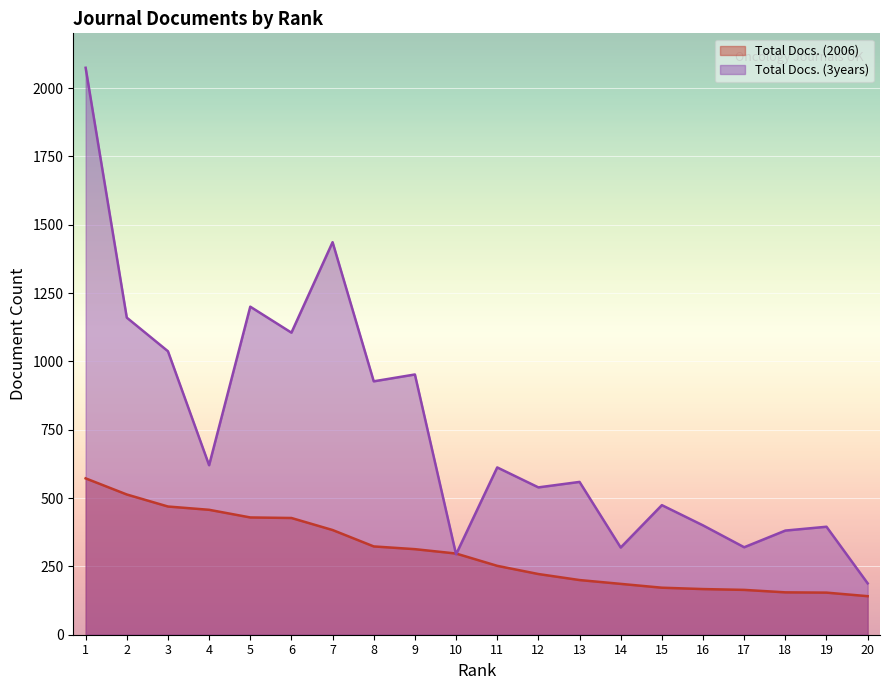

How many data points in Total Docs. (3years) are above 612?

9